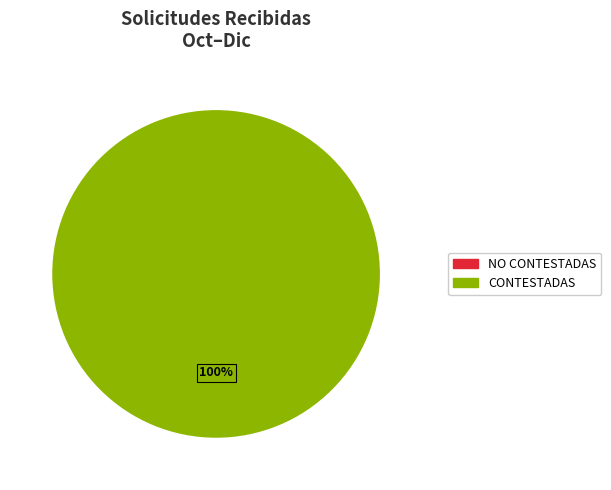

How many slices are in this pie chart?

1